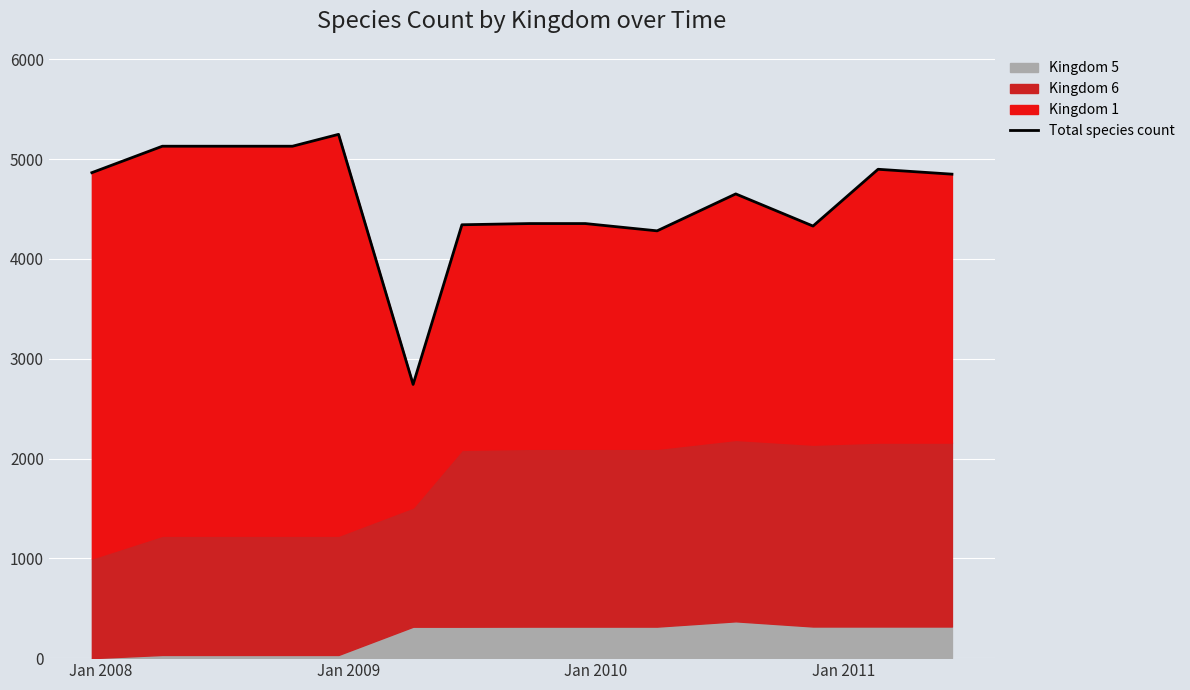

What is the minimum value shown in the chart?

2743